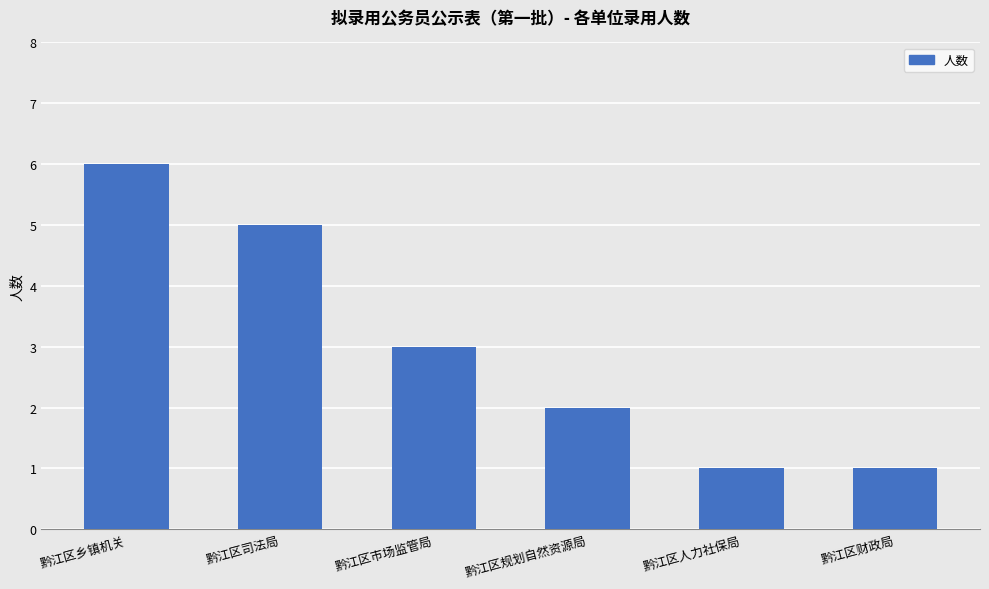

Which has a higher value, 黔江区市场监管局 or 黔江区乡镇机关?

黔江区乡镇机关